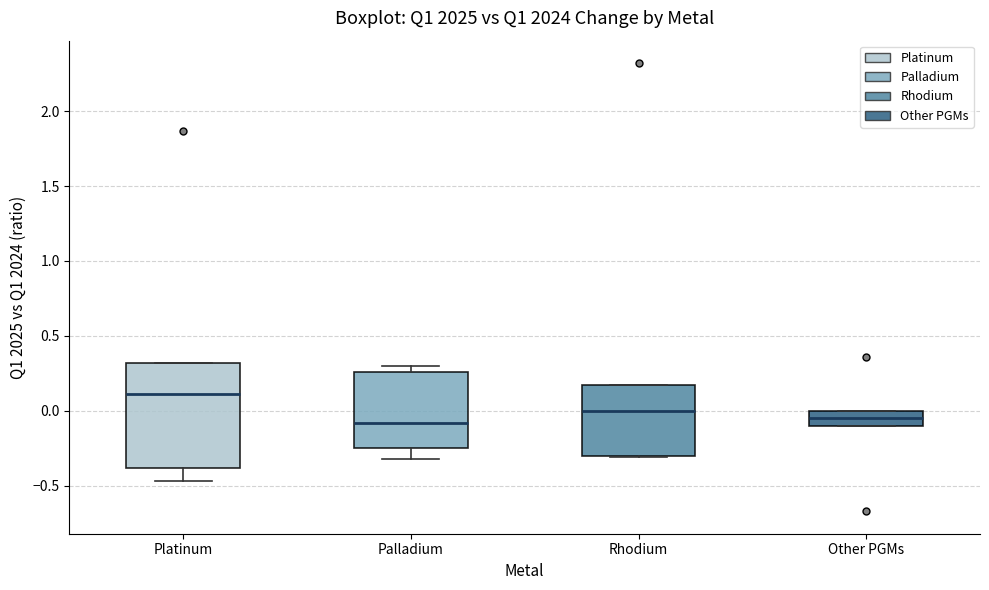

Reading left to right, transcribe this box plot: for each box, give where its median line is, the range the box spans, and where its two whiskers end, as read against the y-axis. The values are not printed on the chart, so give them approximately, as read against the axis.

Platinum: median 0.10, box -0.40 to 0.30, whiskers -0.45 to 0.30
Palladium: median -0.10, box -0.25 to 0.25, whiskers -0.30 to 0.30
Rhodium: median 0.00, box -0.30 to 0.15, whiskers -0.30 to 0.15
Other PGMs: median -0.05, box -0.10 to 0.00, whiskers -0.10 to 0.00